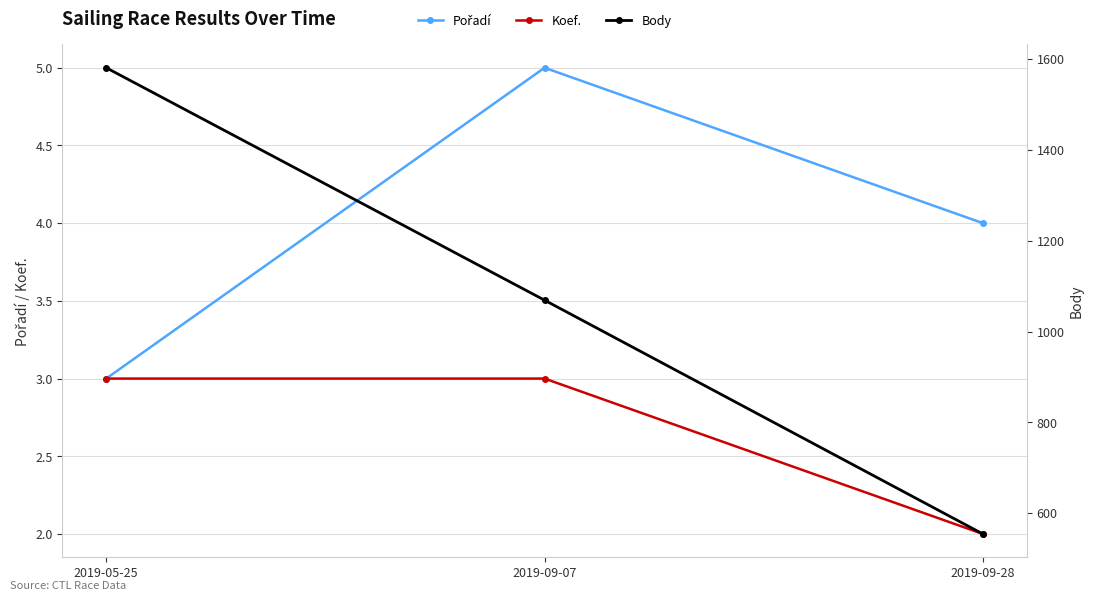

What is the average value of the Body series?

1068